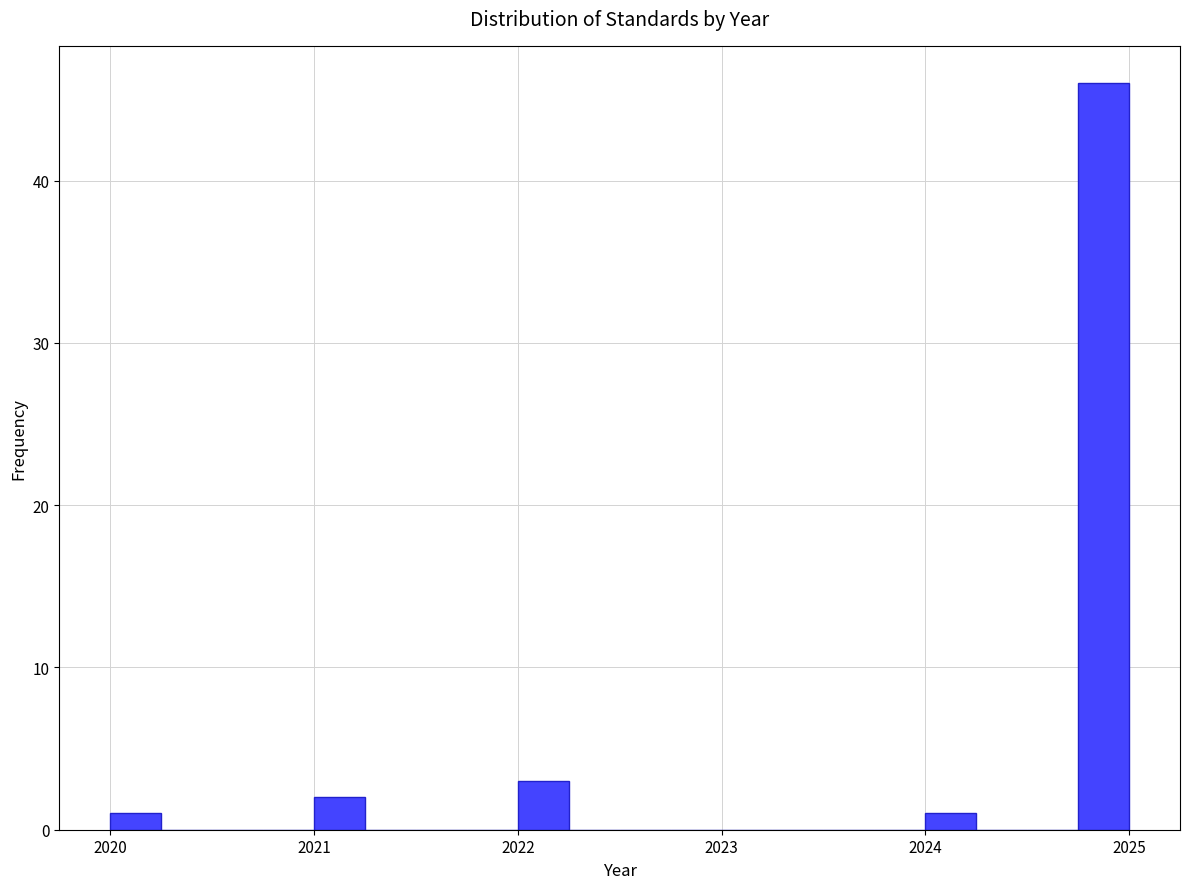

Read against the x-axis, roughly where is the centre of the tallest bar?

2024.9